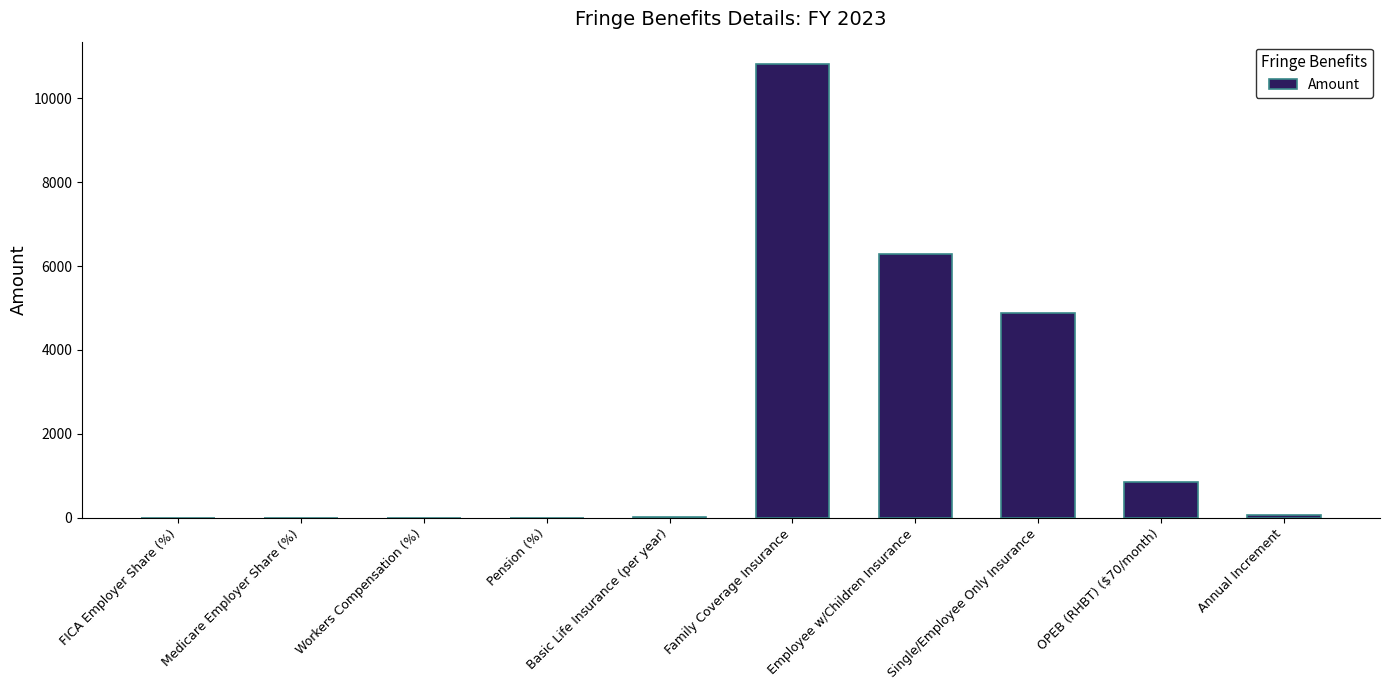

At which label is the value closest to 5406?

Single/Employee Only Insurance